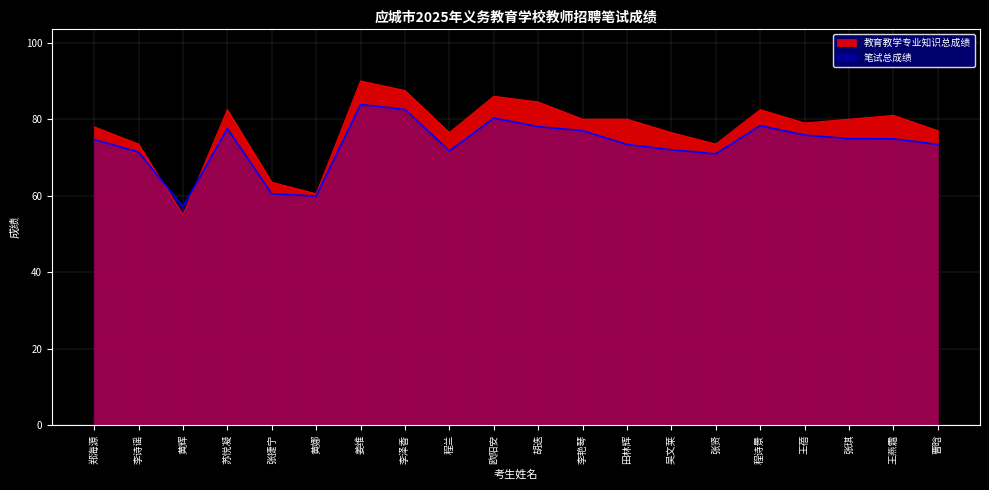

List the labels in order of 笔试总成绩 value, smallest first.

黄辉, 黄娜, 张捷宁, 张贤, 李诗谣, 程兰, 吴文莱, 田林辉, 曹晗, 郑海源, 王燕霜, 张琪, 王蓓, 李艳琴, 苏悦凝, 胡迭, 程诗景, 欧阳安, 李泽香, 姜维